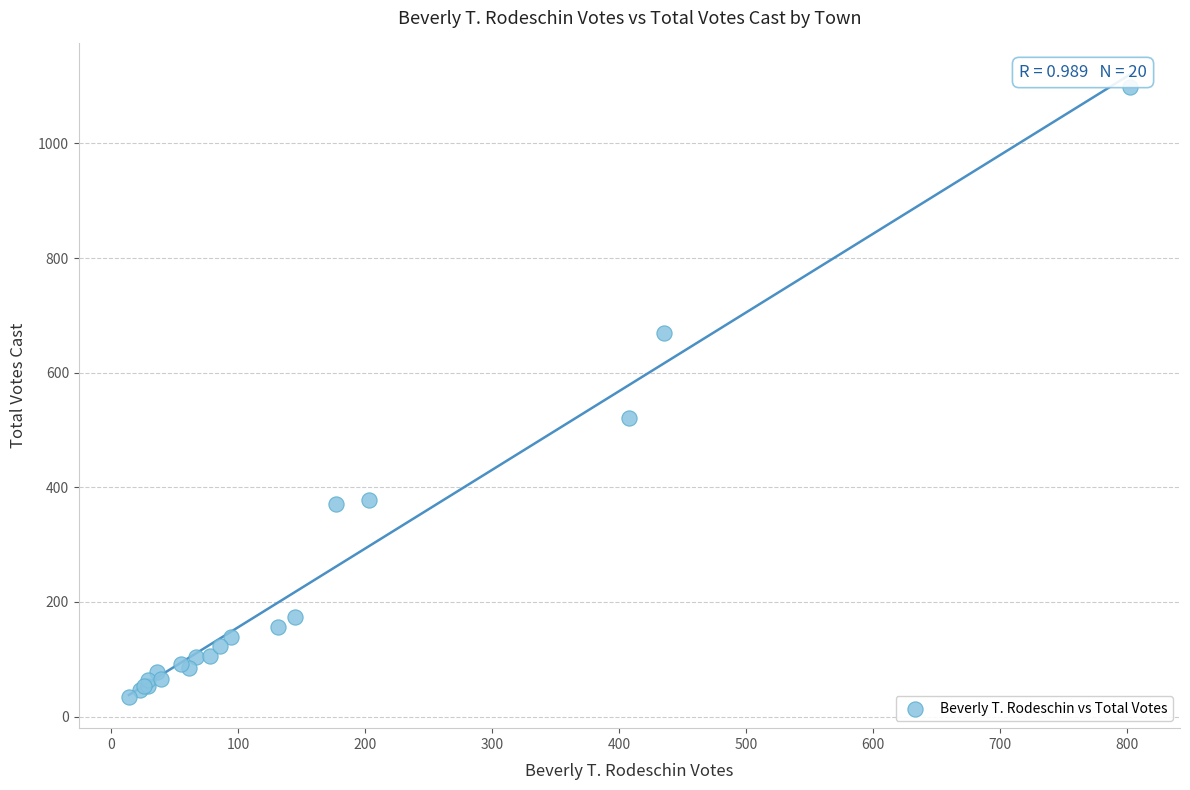

What Y value in the scatter plot is closest to 566?

521